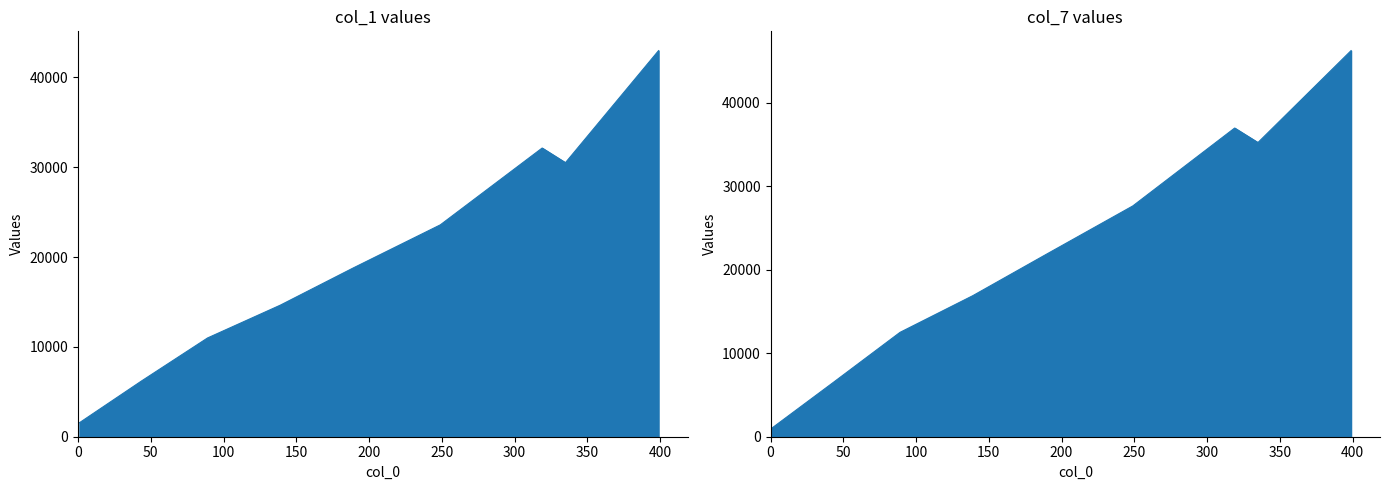

How many data points in col_1 are less than 18770?

4